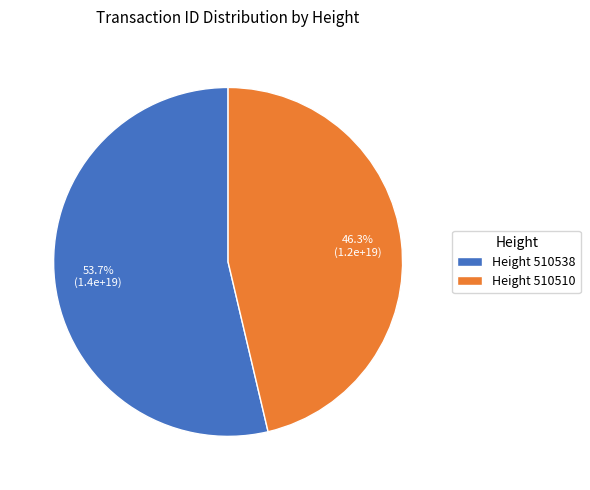

Which category accounts for the majority?

Height 510538